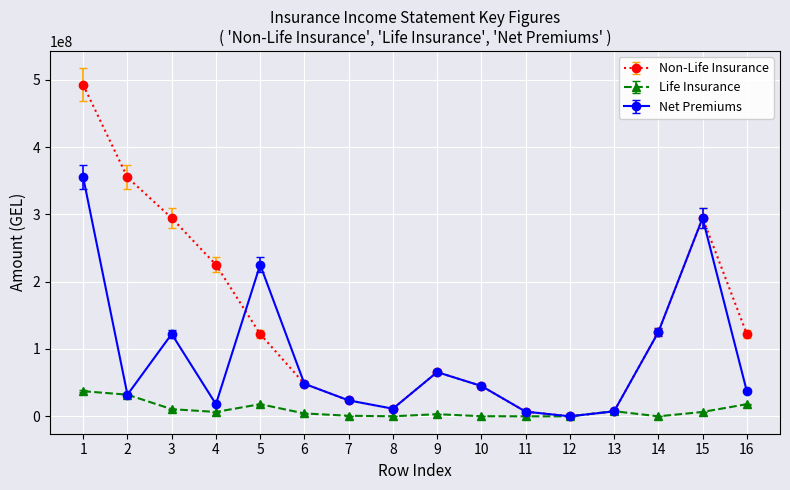

What is the maximum value shown in the chart?

492265199.7